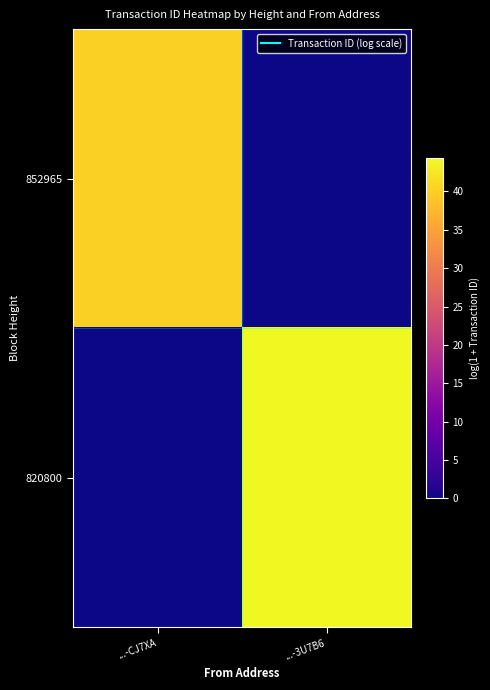

Which series has the largest range (max minus min)?

820800